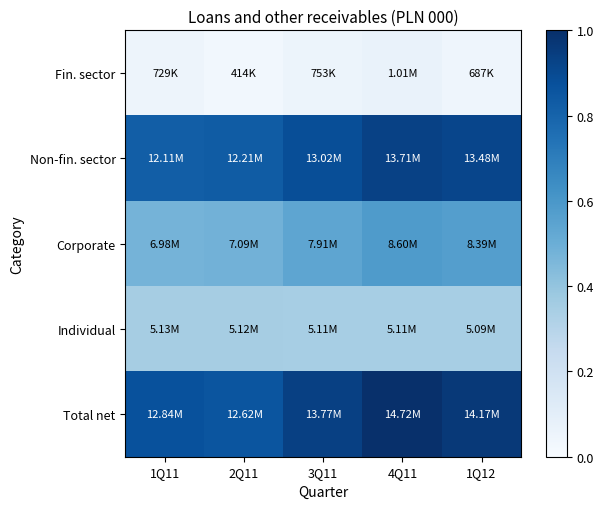

At which category is the sum across all series the highest?

4Q11